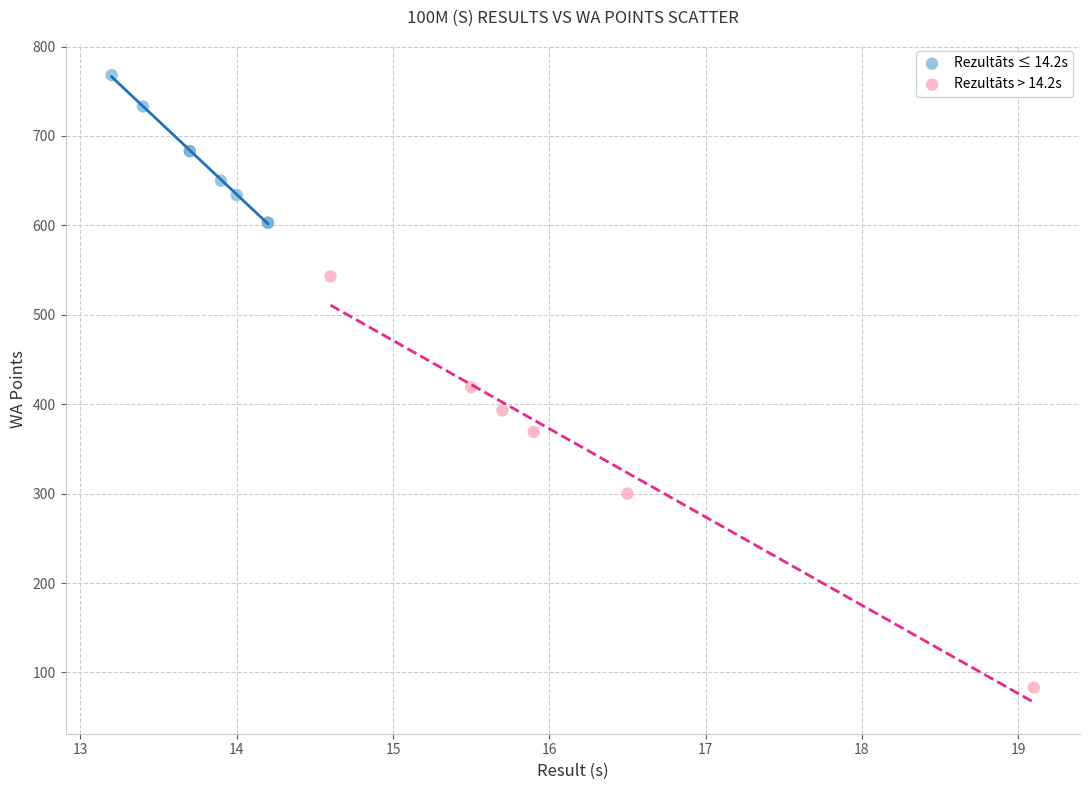

Which series reaches the maximum Y coordinate?

Rezultāts ≤ 14.2s